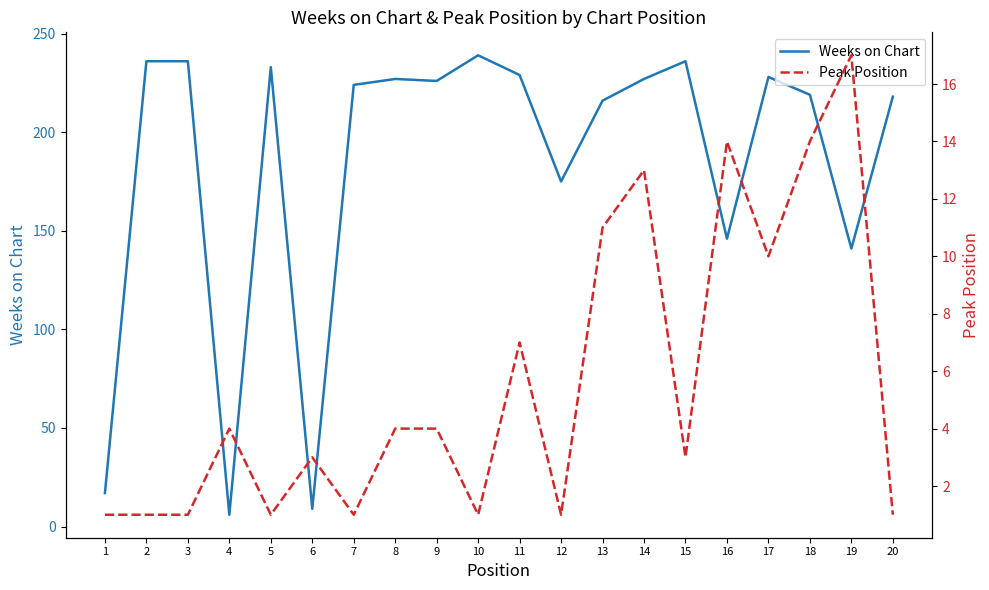

What is the value of the Weeks on Chart point at the 19th from the left?

141